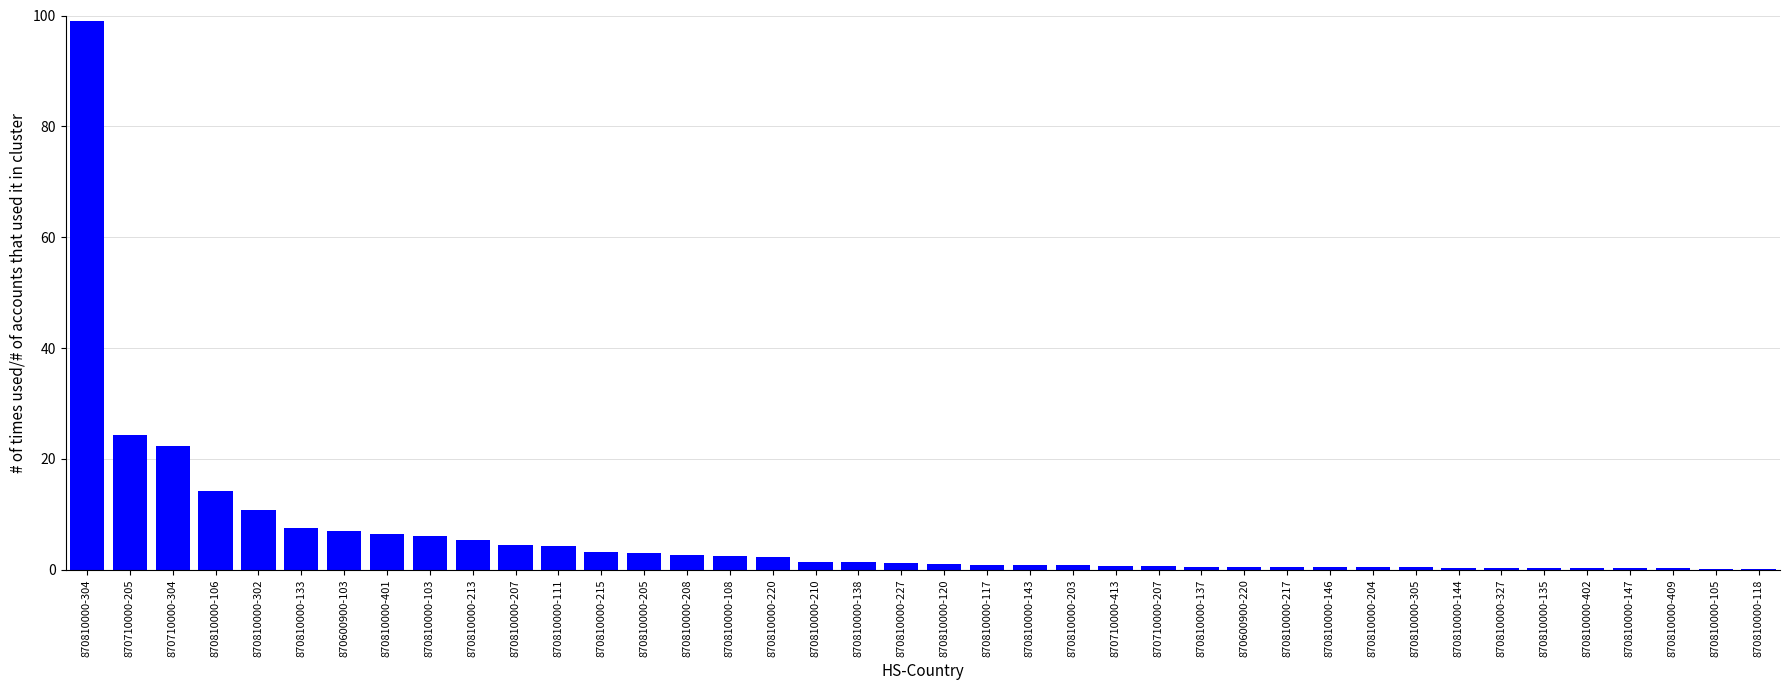

The chart shows a value of 0.5 at 870810000-146. True or false?

True